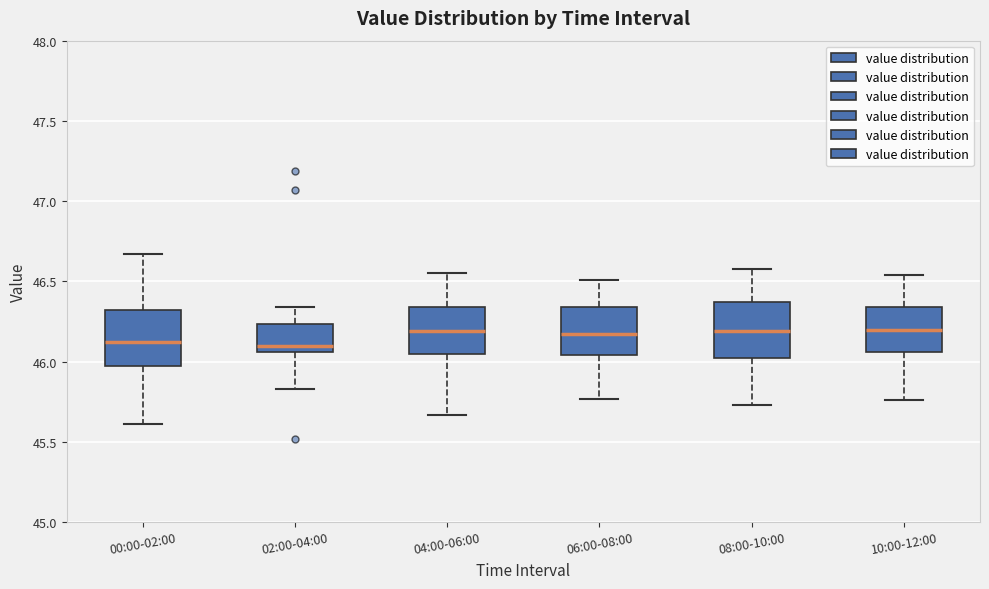

Where is the upper edge of the box for 06:00-08:00 on the y-axis? The values are not printed on the chart, so give them approximately, as read against the axis.

46.35